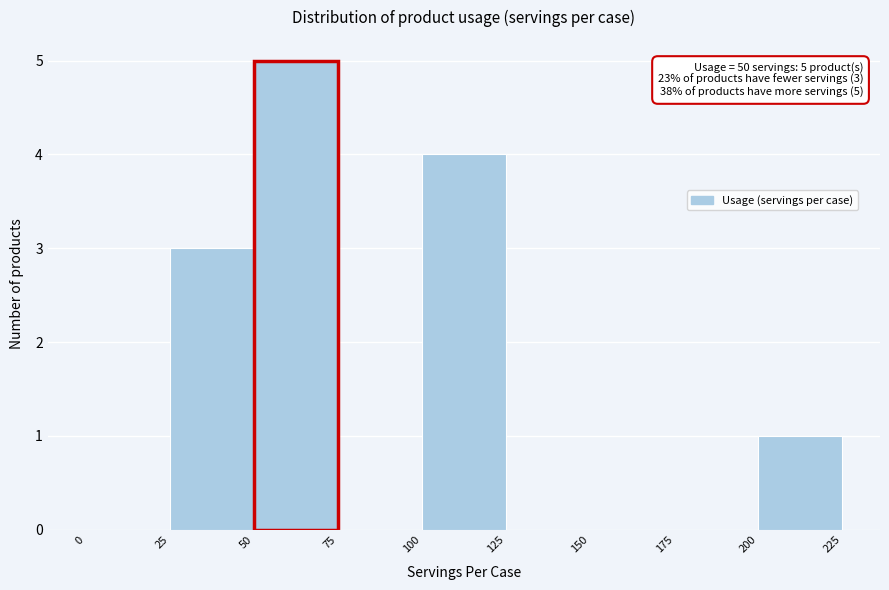

Over which range of the x-axis is the bar tallest?

50 to 75